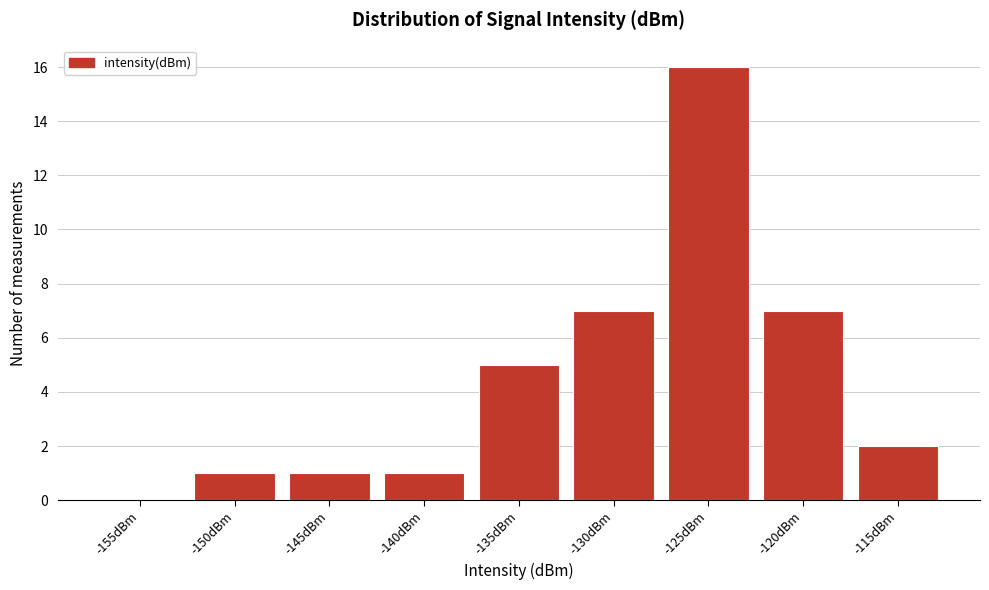

Reading right to left, what are all the values shown in this chart?

-115dBm=2	-120dBm=7	-125dBm=16	-130dBm=7	-135dBm=5	-140dBm=1	-145dBm=1	-150dBm=1	-155dBm=0